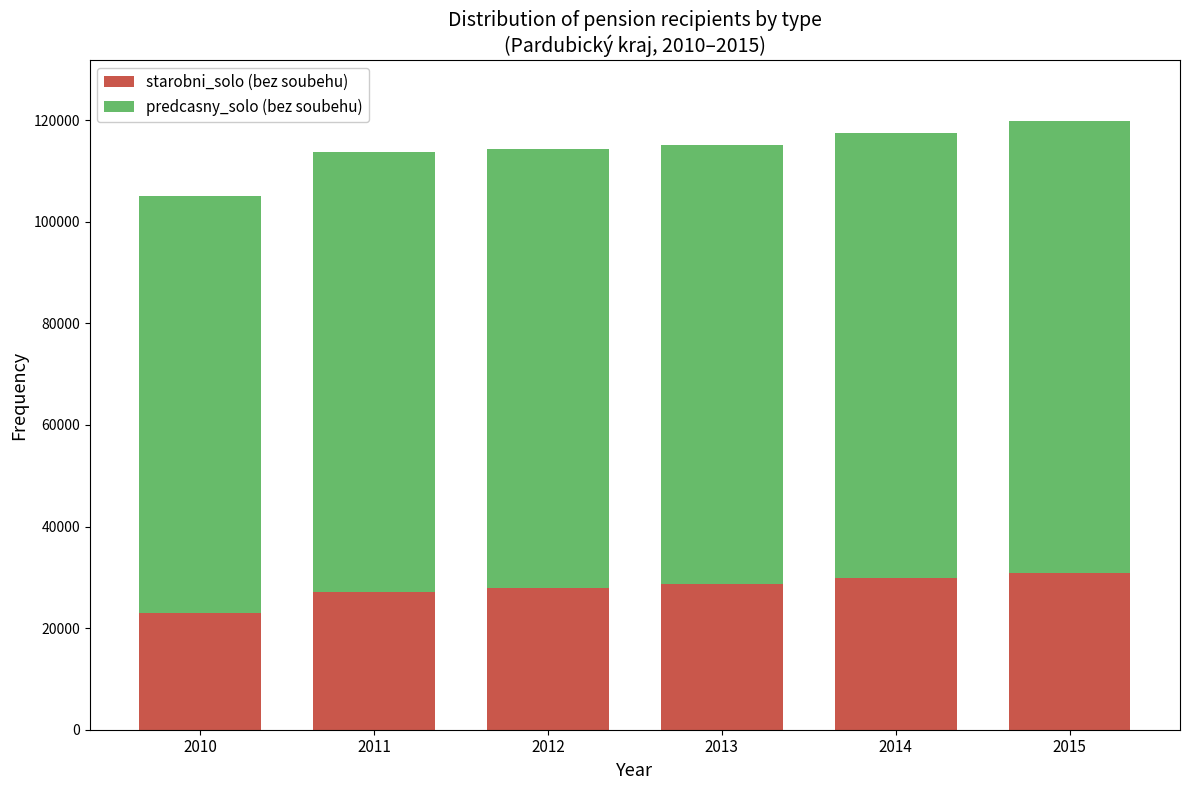

Reading left to right, what are the values for starobni_solo (bez soubehu)?

22897	27096	27900	28738	29937	30897